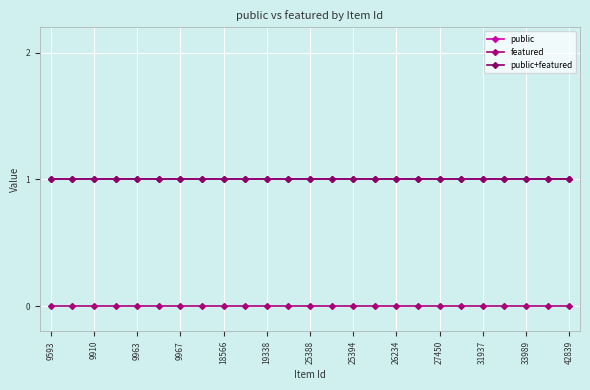

Is this an area chart (filled region under the line)?

No